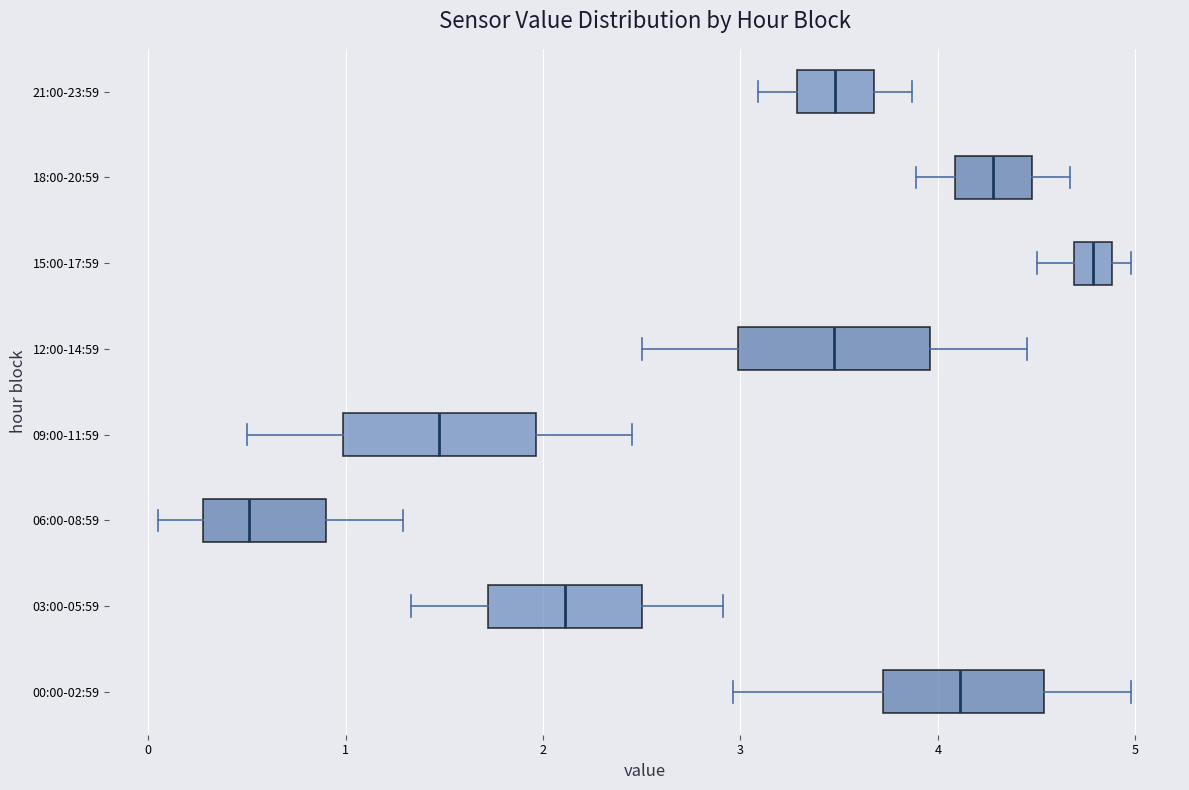

Which box has the furthest to the left median line?

06:00-08:59